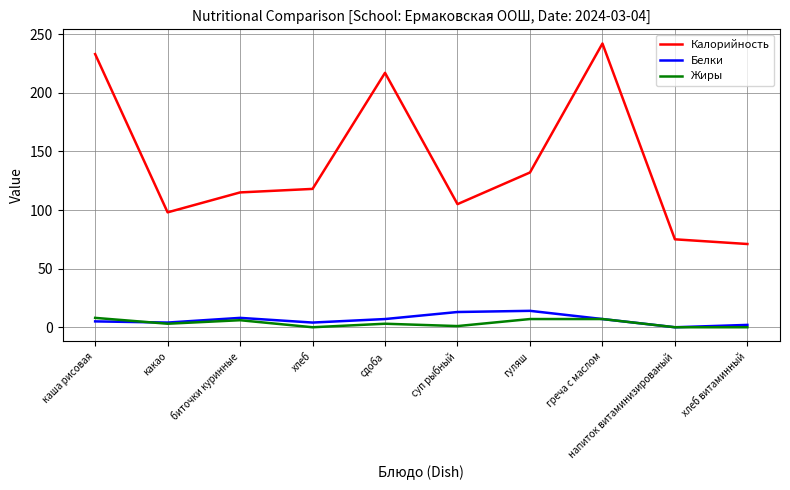

Read the Белки value at каша рисовая.

5